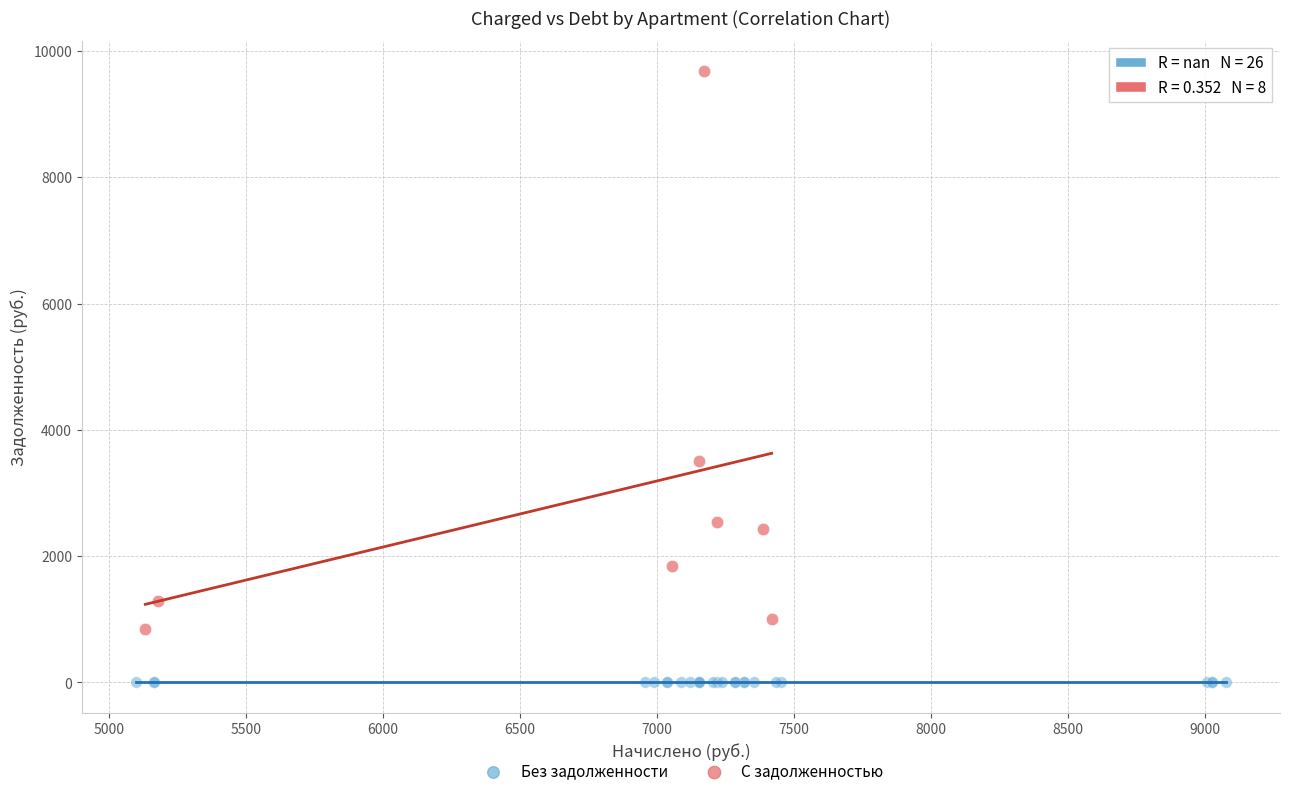

Which series reaches the maximum Y coordinate?

С задолженностью